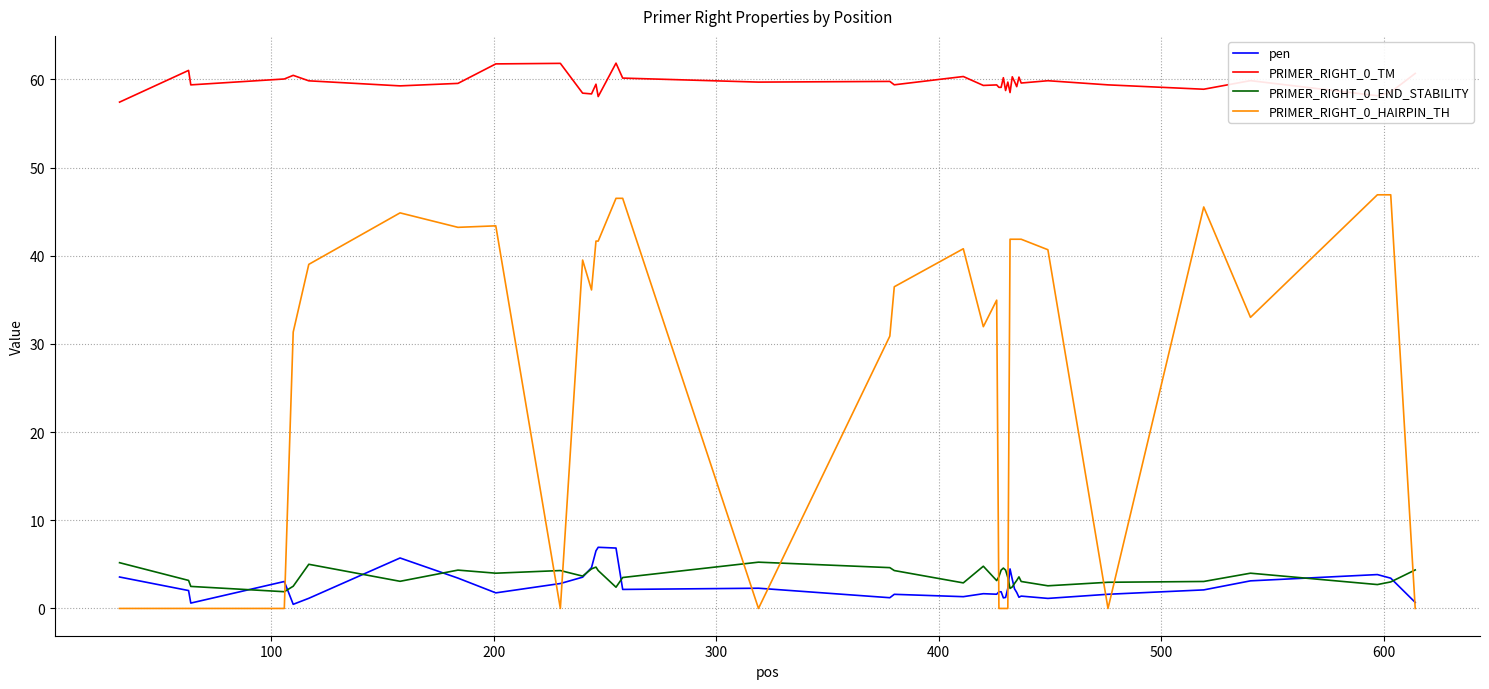

Does the chart have visible grid lines?

Yes